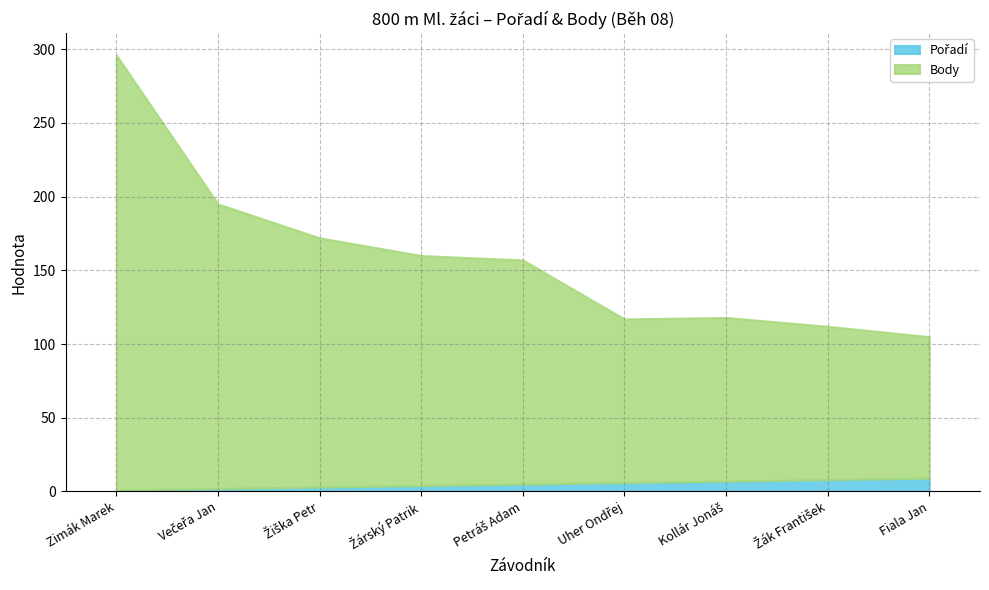

Rank the categories by Pořadí value from highest to lowest.

Fiala Jan, Žák František, Kollár Jonáš, Uher Ondřej, Petráš Adam, Žárský Patrik, Žiška Petr, Večeřa Jan, Zimák Marek